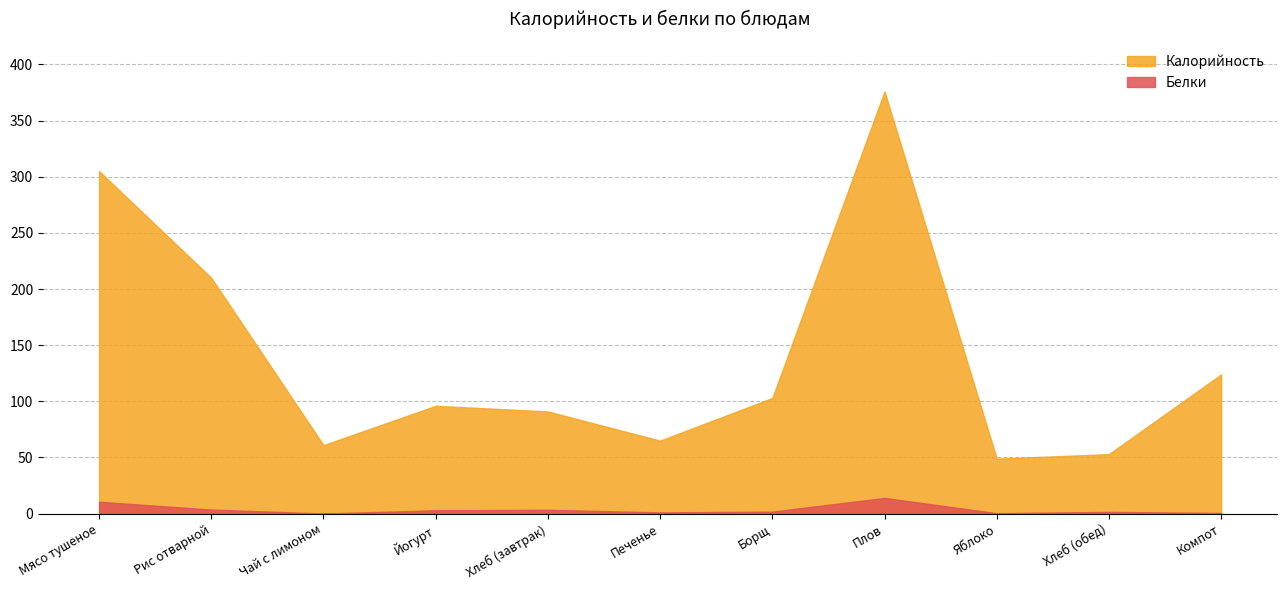

Reading left to right, what are all the values shown in this chart?

Калорийность: Мясо тушеное=305.0	Рис отварной=210.0	Чай с лимоном=61.0	Йогурт=96.0	Хлеб (завтрак)=91.0	Печенье=65.0	Борщ=103.0	Плов=376.0	Яблоко=49.0	Хлеб (обед)=53.0	Компот=124.0
Белки: Мясо тушеное=10.6	Рис отварной=3.6	Чай с лимоном=0.1	Йогурт=3.0	Хлеб (завтрак)=3.4	Печенье=1.1	Борщ=1.8	Плов=14.0	Яблоко=0.4	Хлеб (обед)=1.6	Компот=0.6